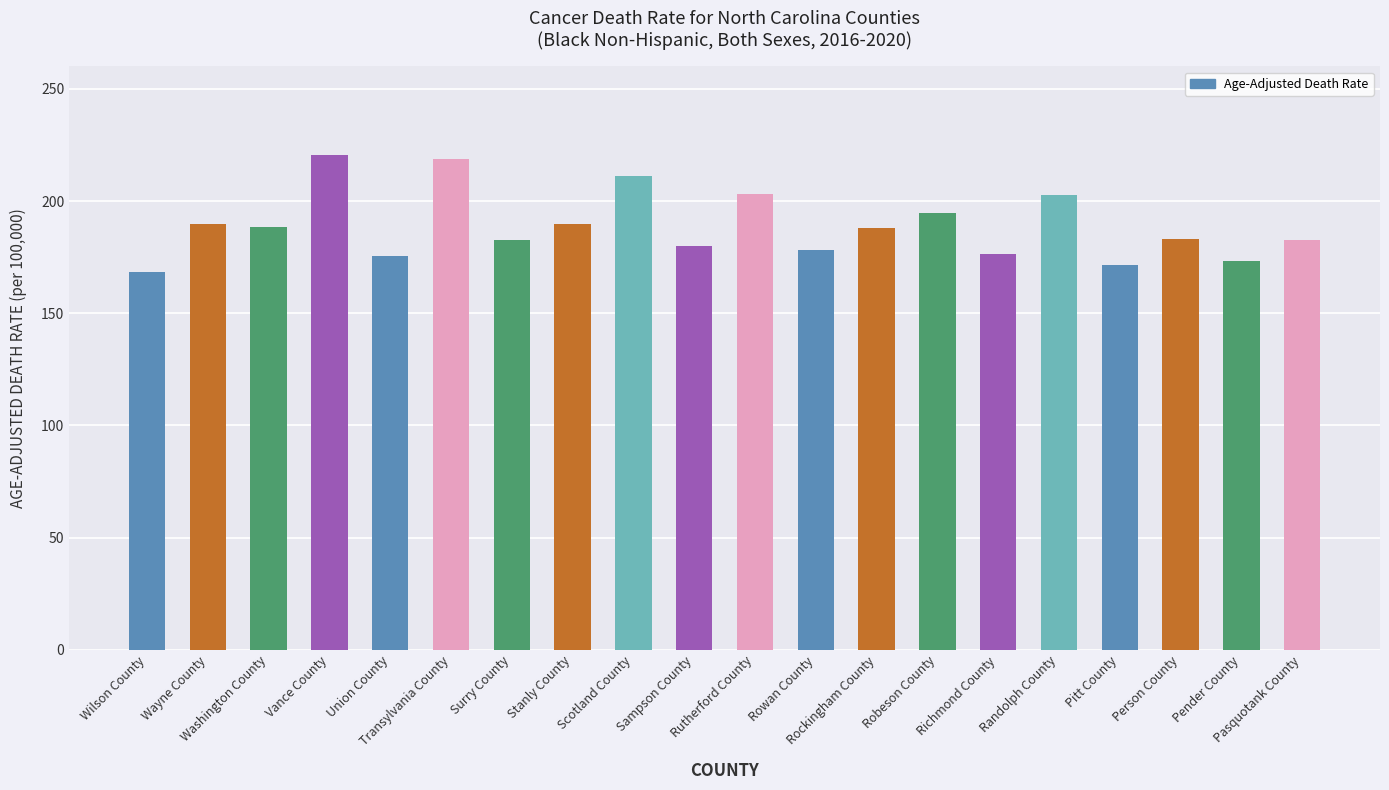

Is it true that the value at Wilson County is 168.4?

True